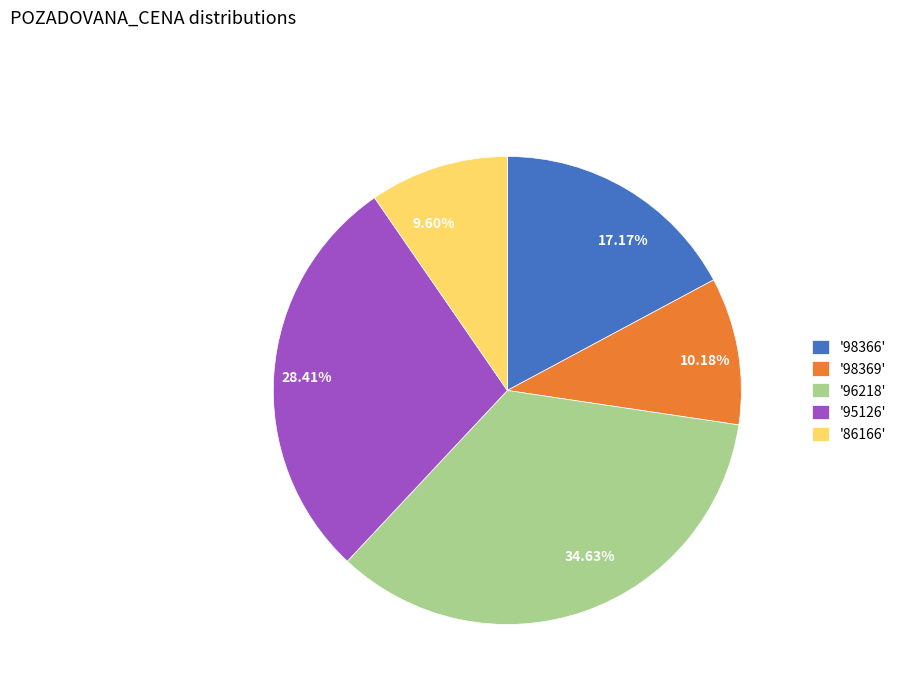

Does 28.41% represent more than half of the total?

No